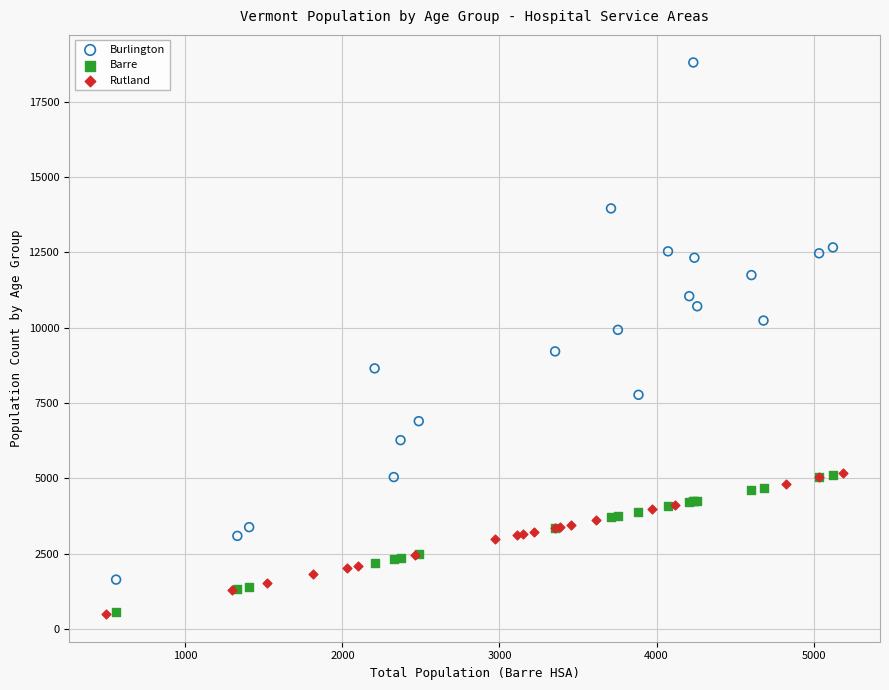

Which series has the widest spread of Y values?

Burlington